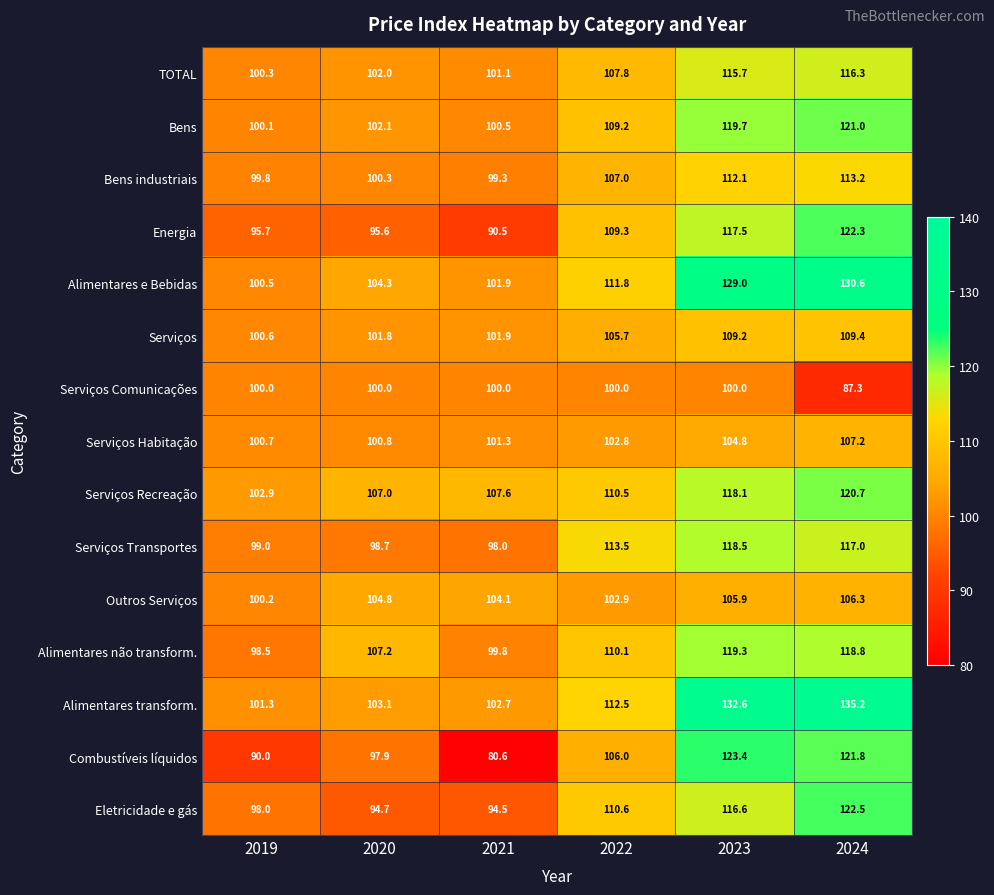

What is the difference between the maximum and minimum values in the Serviços Habitação series?

6.5